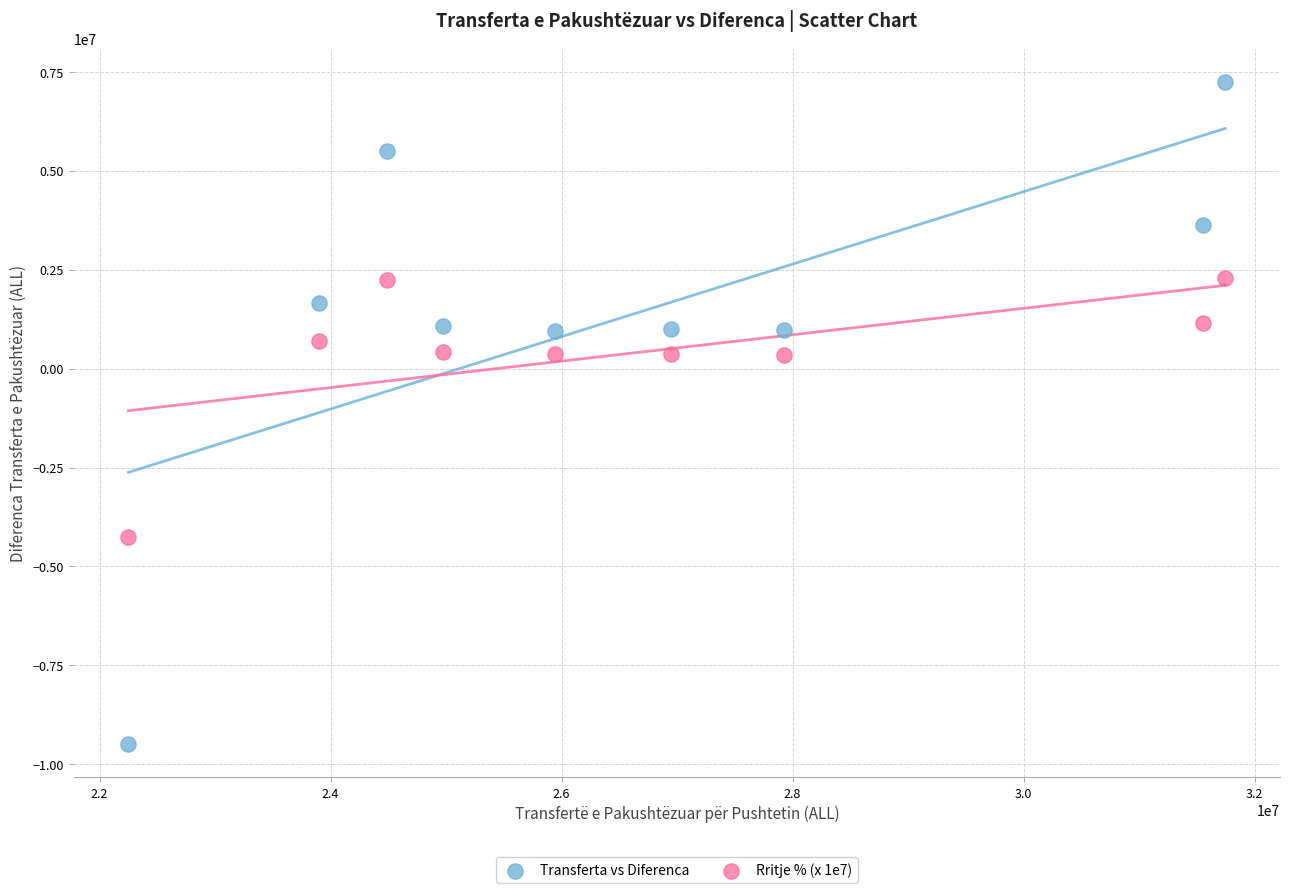

What is the X range (max minus min) for the scatter plot?

9493777.5